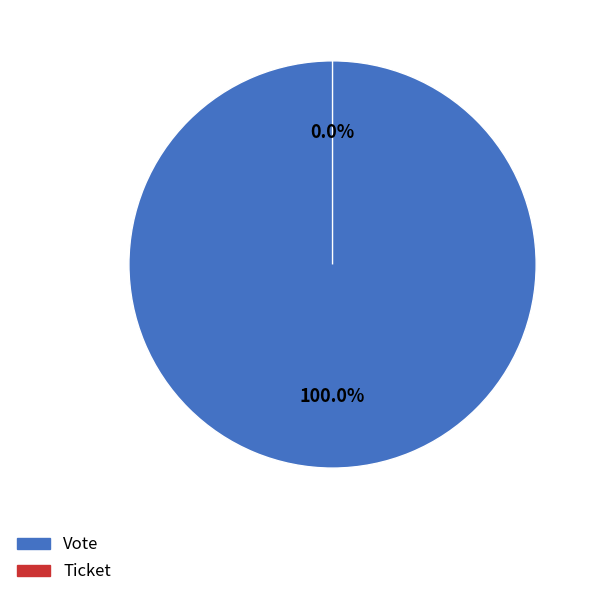

How many segments does this pie chart have?

2